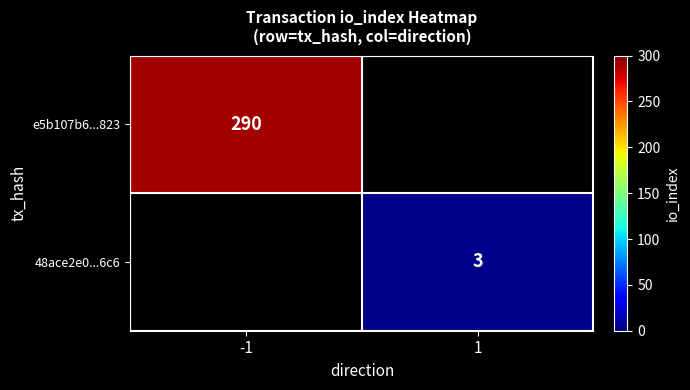

The value of 48ace2e0...6c6 at 1 is 3. True or false?

True